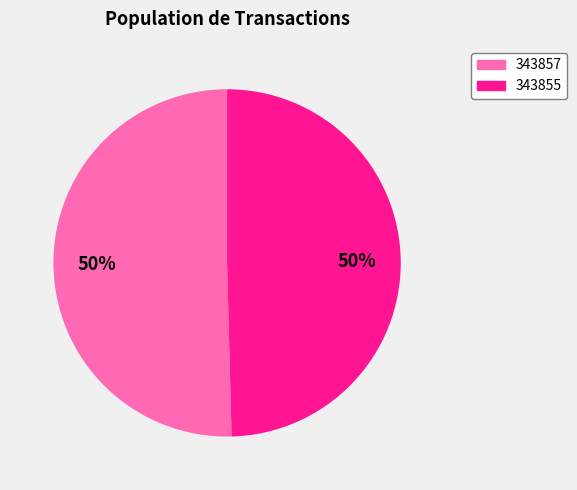

Which category has the biggest portion of the pie?

343857